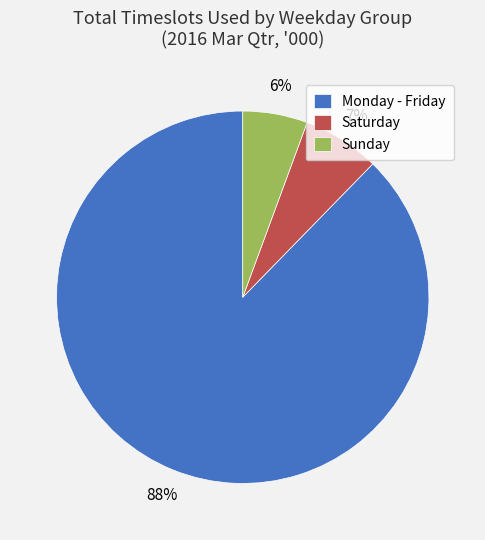

The Sunday slice represents 6% of the pie. True or false?

True